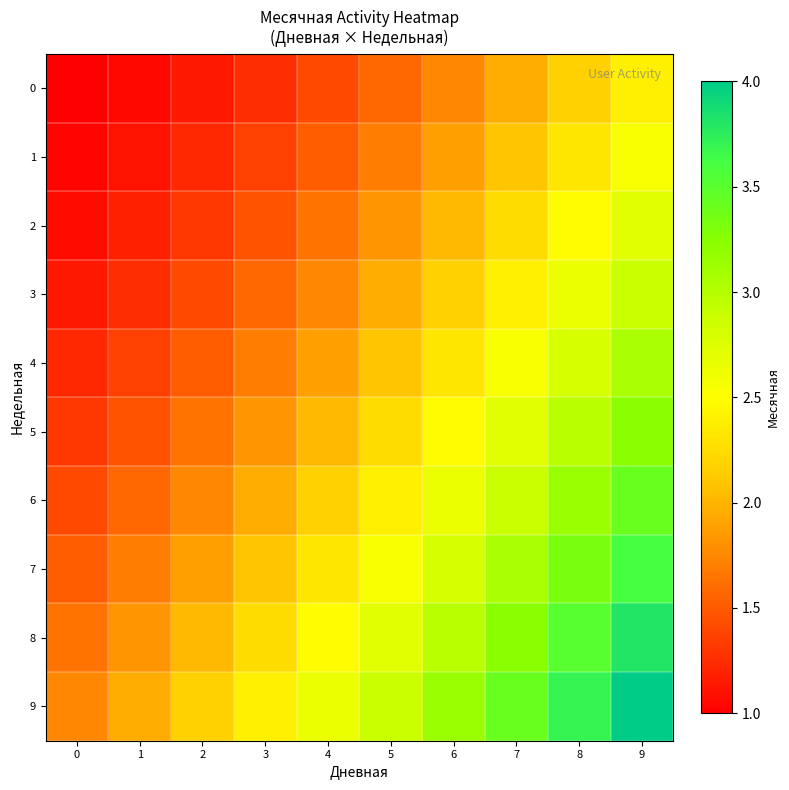

Which series has the largest total across all categories?

9